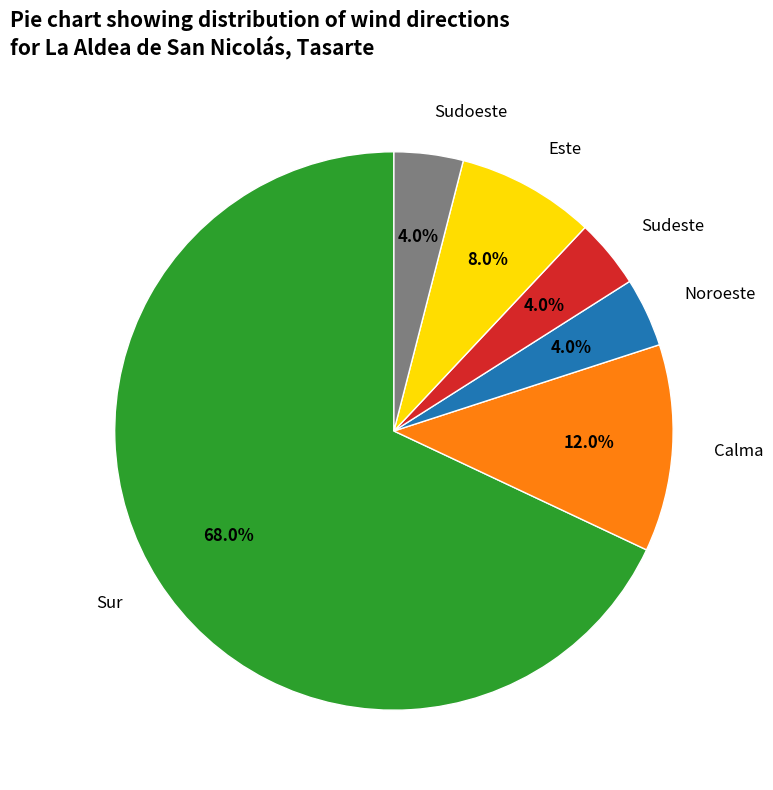

Is there a majority slice in this chart?

Yes